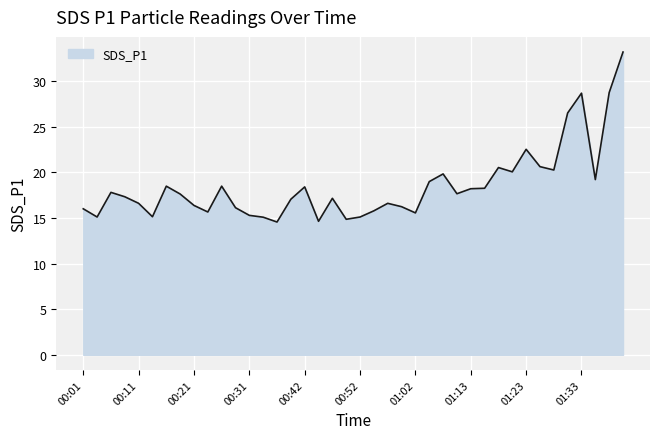

What is the difference between the maximum and minimum values?

18.6